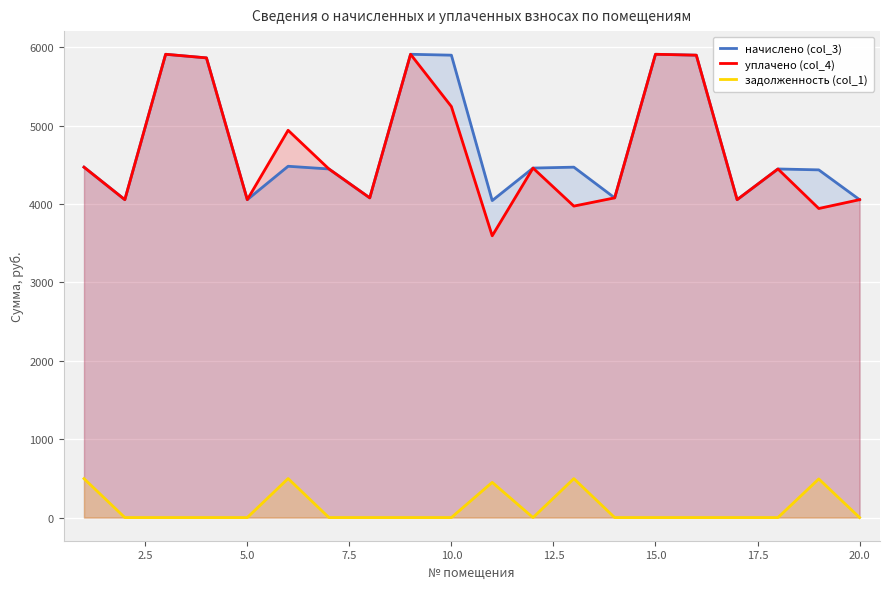

How many interior local valleys does the начислено (col_3) series have?

6